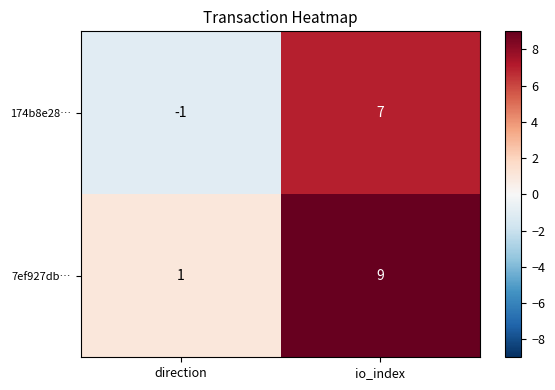

At io_index, list the series in order from largest to smallest.

7ef927db…, 174b8e28…